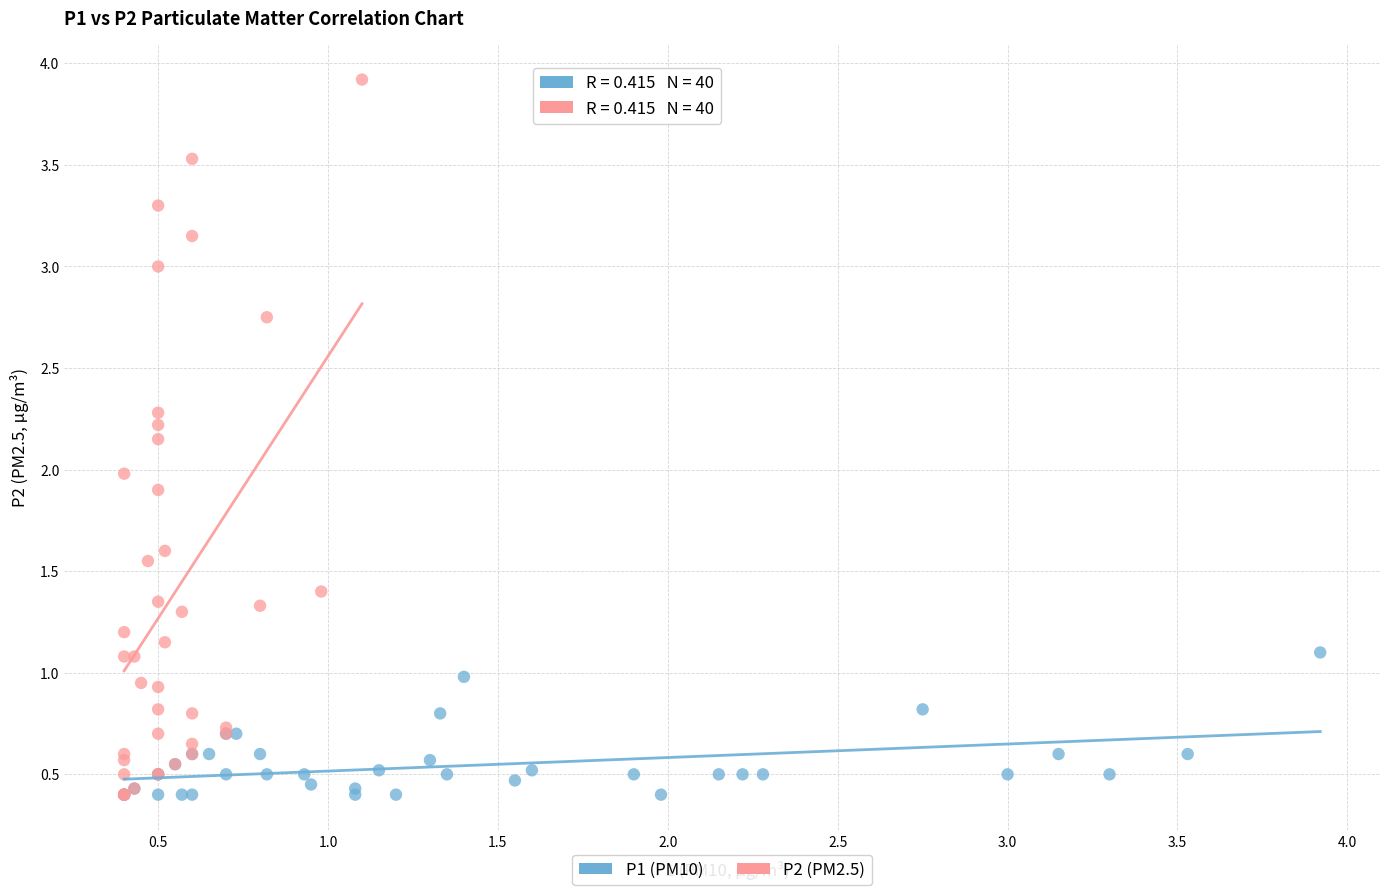

Which series has the widest spread of Y values?

P2 (PM2.5)